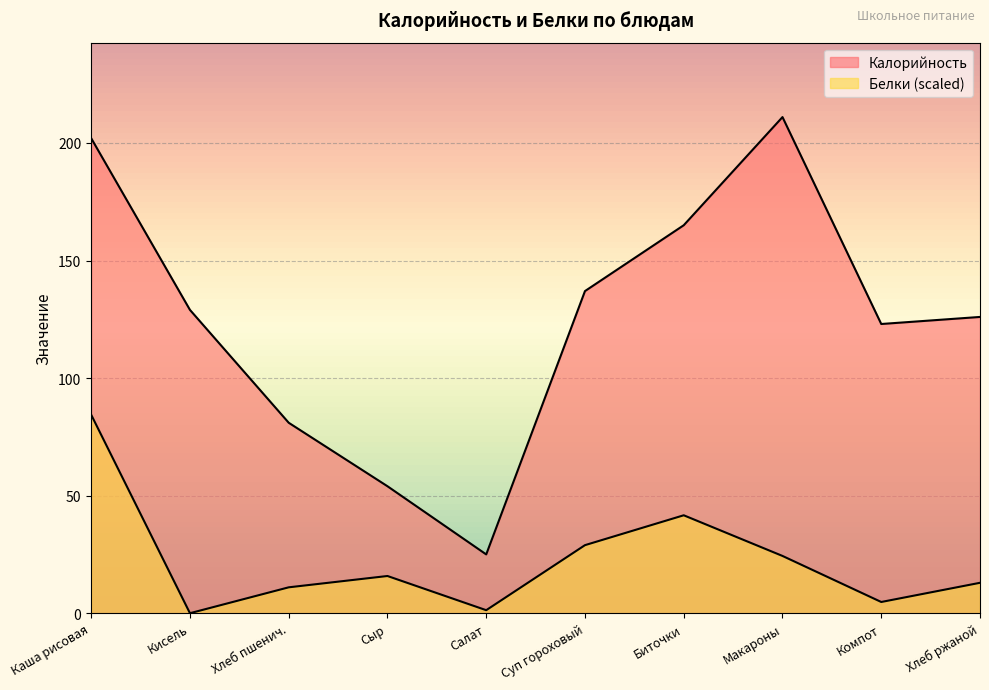

Which series changed the most between Кисель and Макароны?

Калорийность